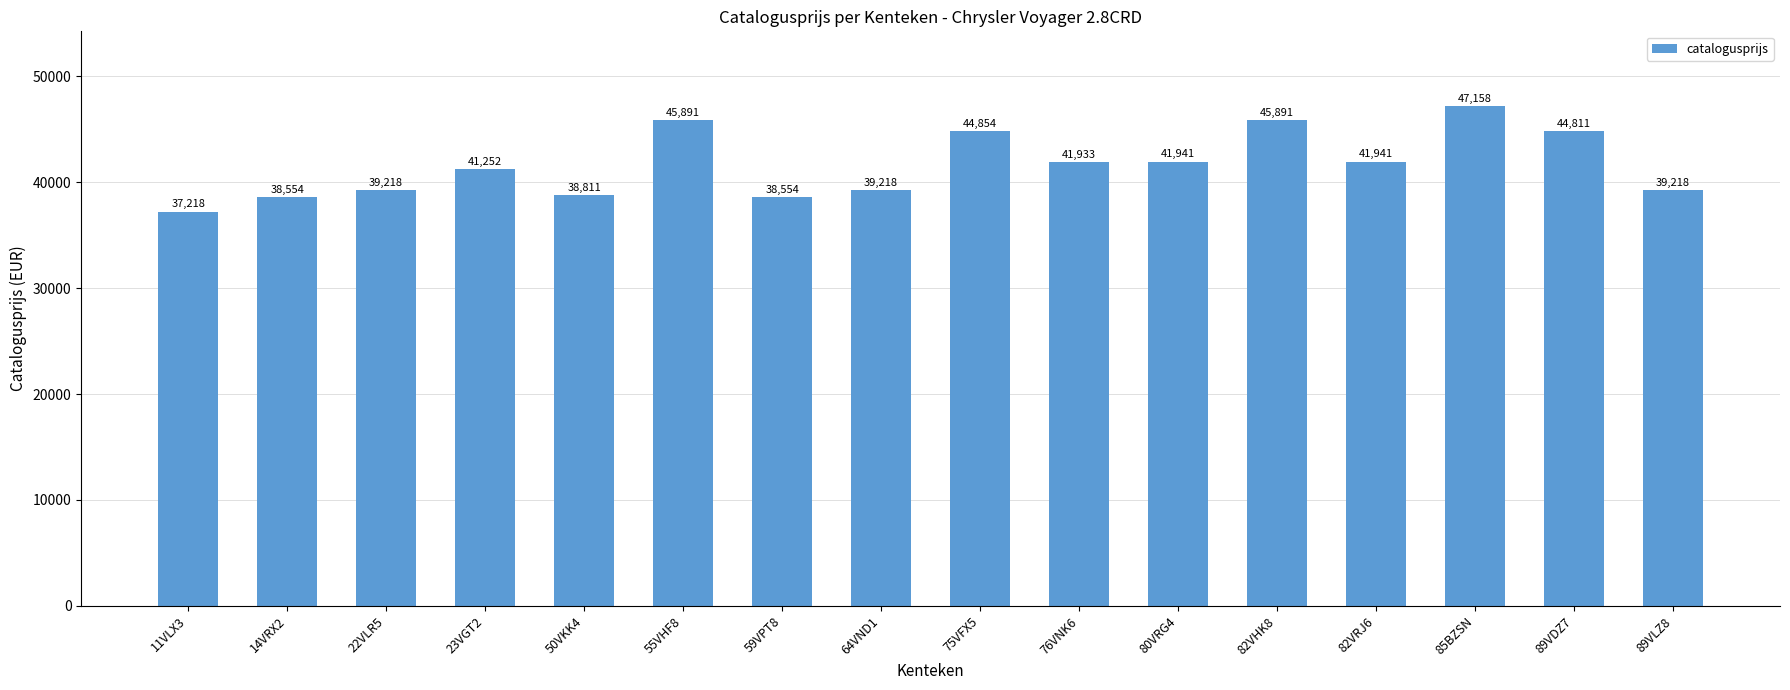

How many data points does each series have?

16